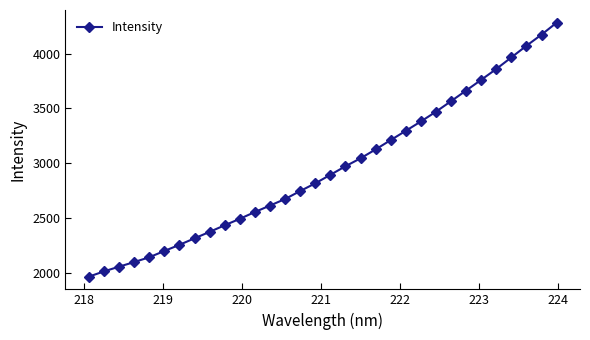

What is the minimum value shown in the chart?

1962.5